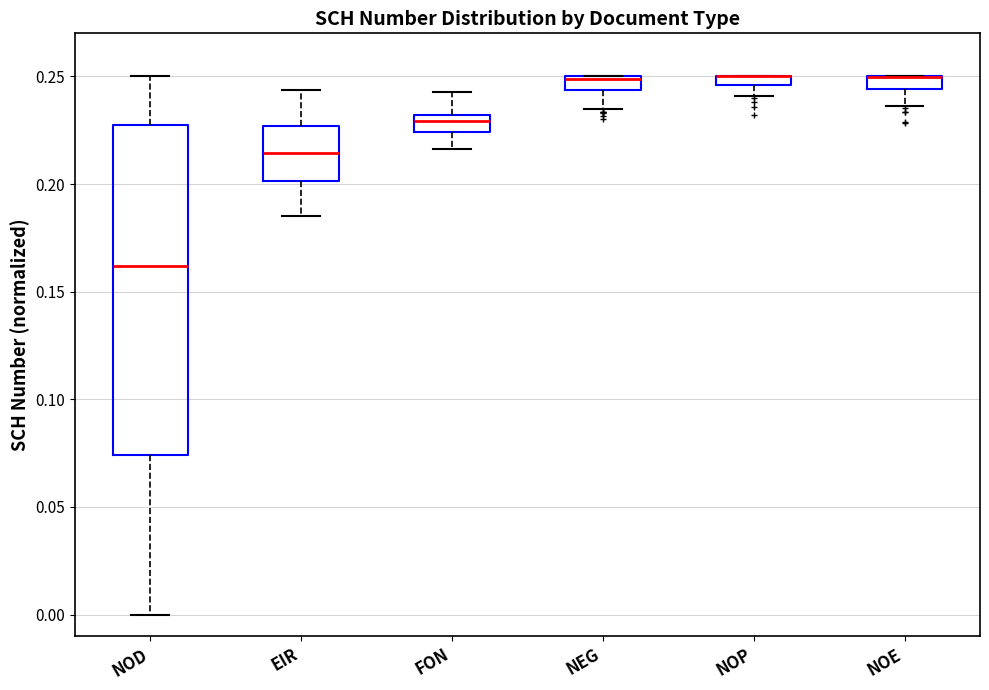

Comparing the boxes themselves (not the whiskers), which one is the tallest?

NOD